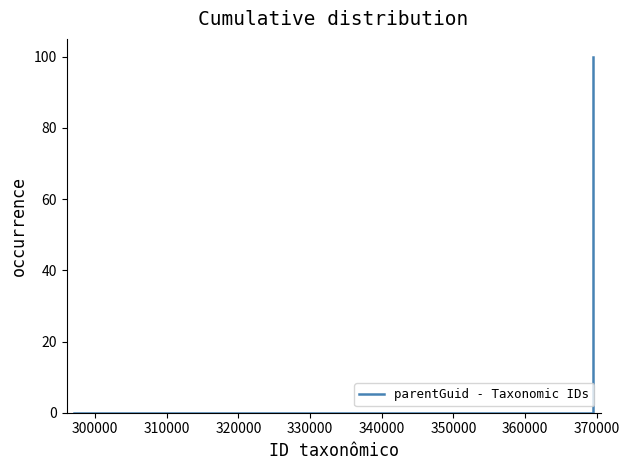

True or false: the data has more than 1 interior local peaks.

False